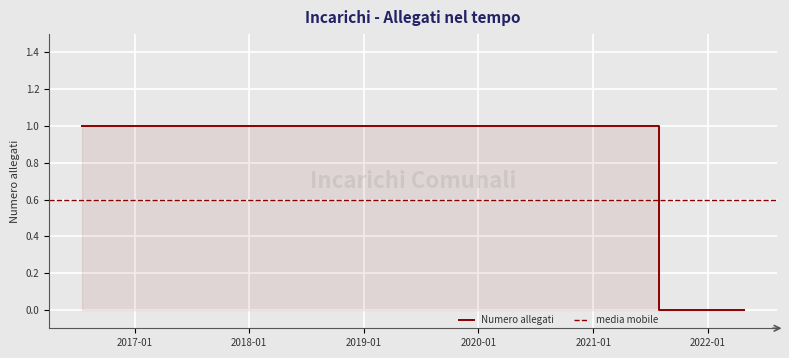

Reading left to right, list all the values displayed in this chart.

1	1	1	1	1	1	1	1	1	0	0	0	0	0	0